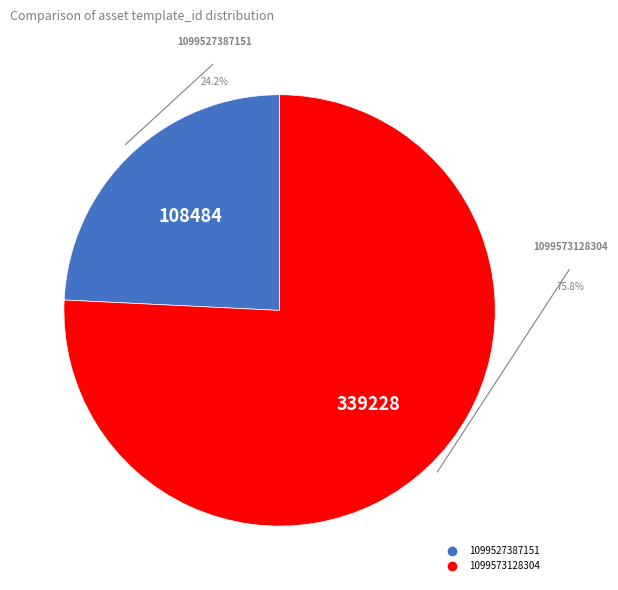

What is the ratio of the value at 1099527387151 to the value at 1099573128304?

0.3